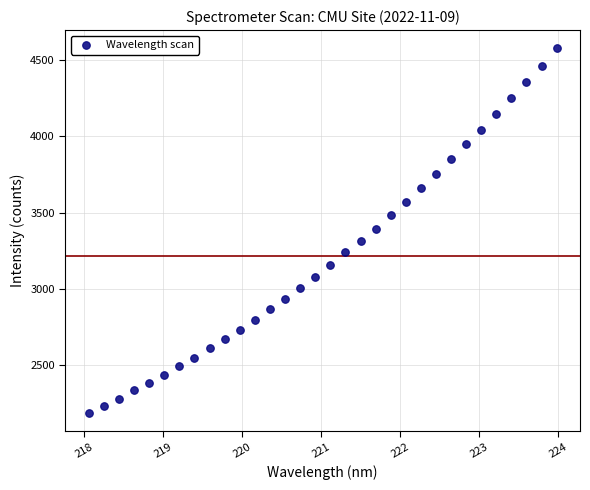

What is the range of X values (max minus min)?

5.9